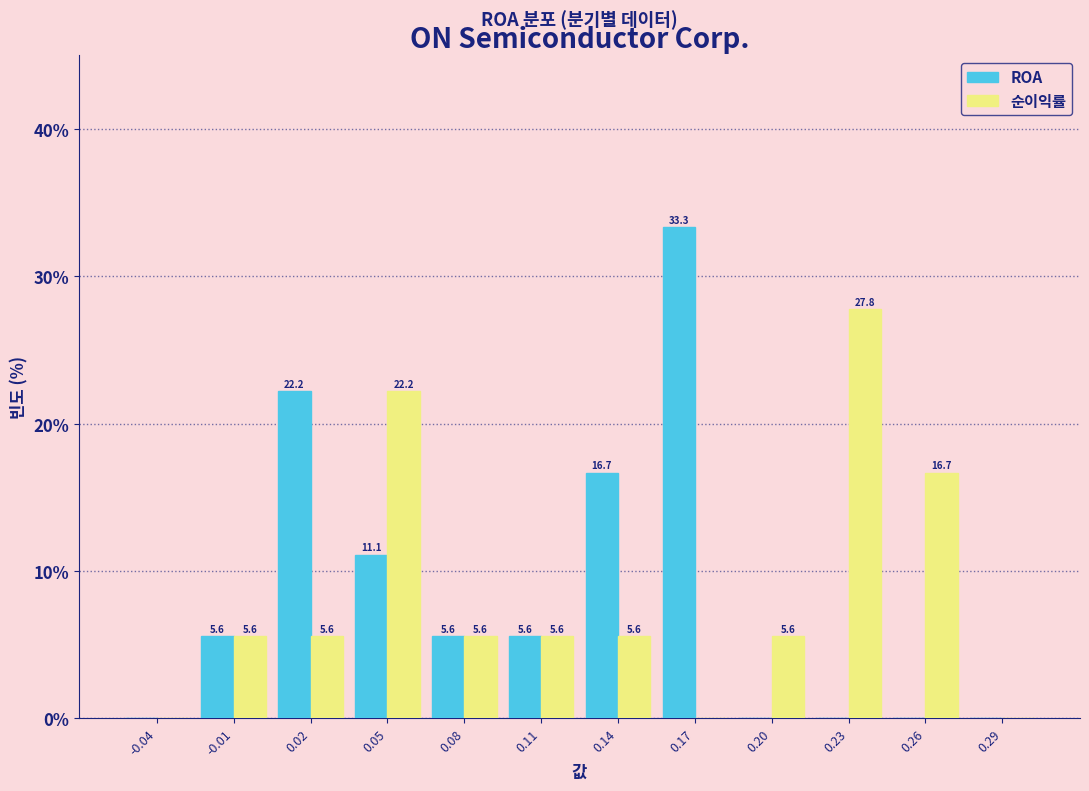

Reading right to left, what are all the values shown in this chart?

ROA: 0.29=0.0	0.26=0.0	0.23=0.0	0.20=0.0	0.17=33.3	0.14=16.7	0.11=5.6	0.08=5.6	0.05=11.1	0.02=22.2	-0.01=5.6	-0.04=0.0
순이익률: 0.29=0.0	0.26=16.7	0.23=27.8	0.20=5.6	0.17=0.0	0.14=5.6	0.11=5.6	0.08=5.6	0.05=22.2	0.02=5.6	-0.01=5.6	-0.04=0.0